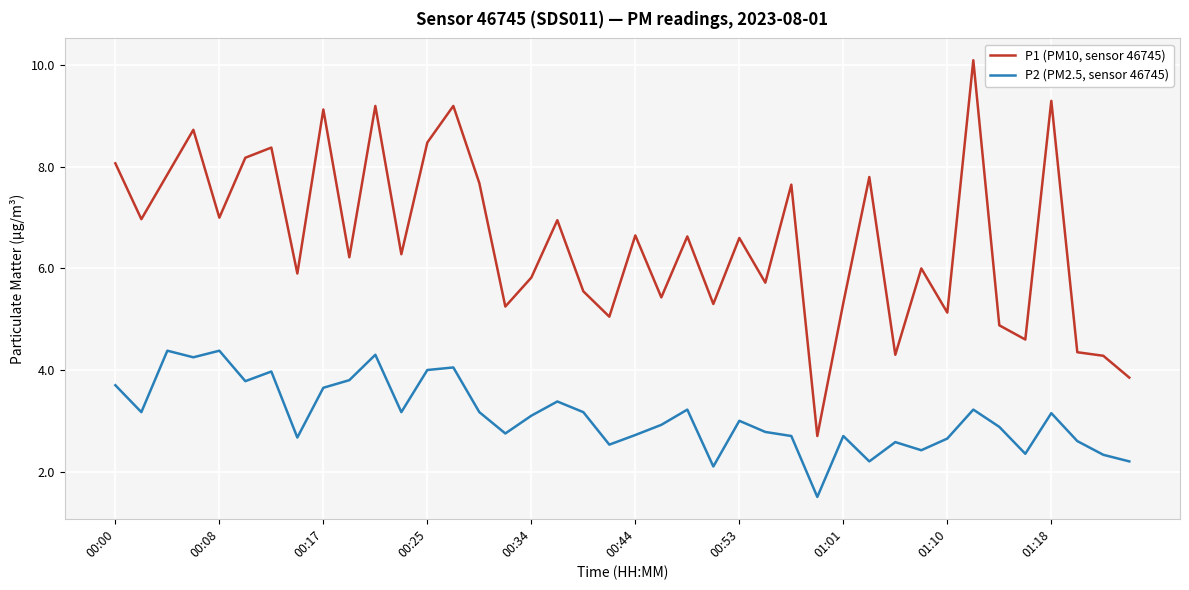

Count the number of data series in this chart.

2